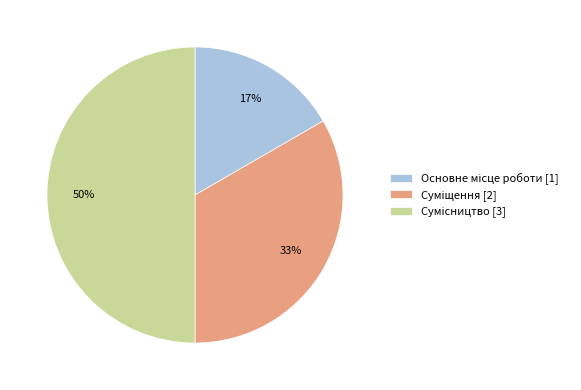

To the nearest percent, what is the average slice percentage?

33%